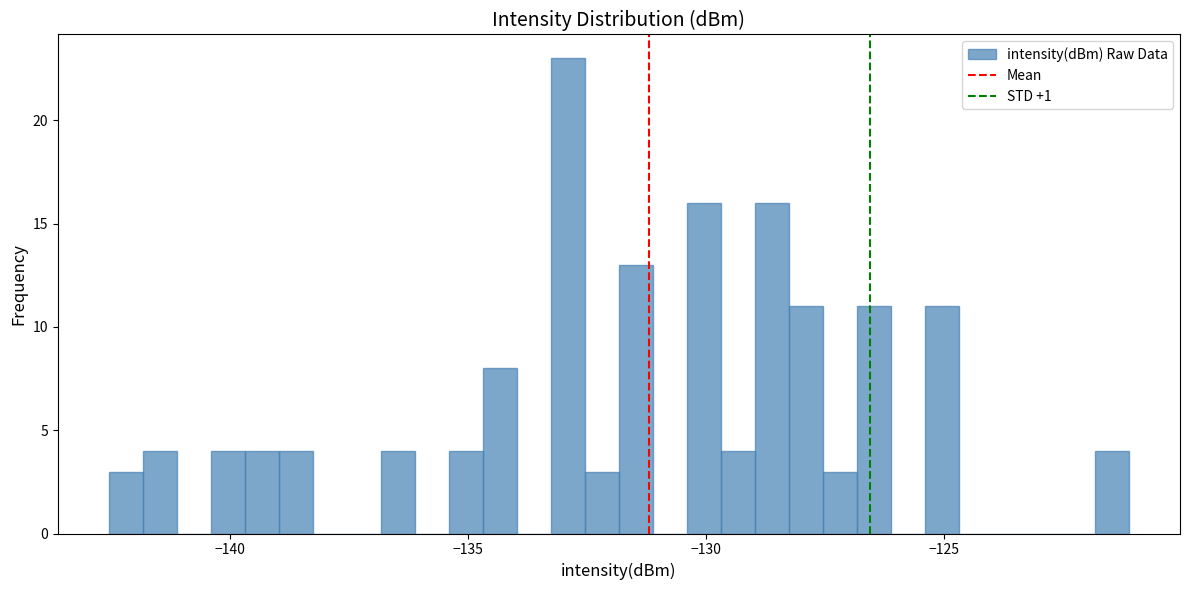

Around what value on the x-axis is the tallest bar? Give the approximate position of its centre, as read against the axis.

-133.0